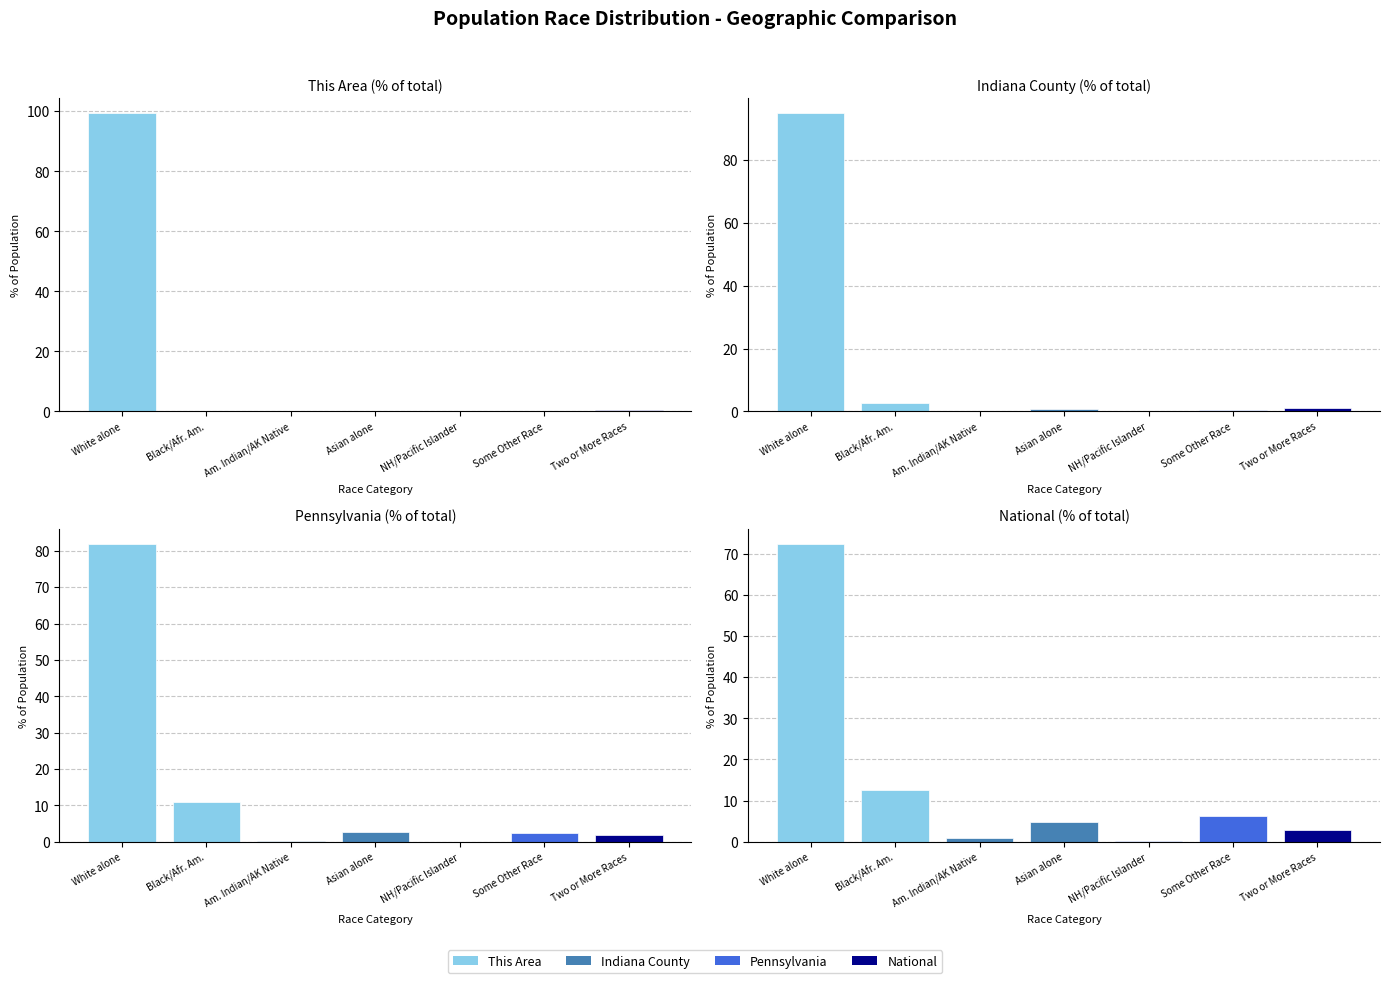

Which series has the largest total across all categories?

This Area